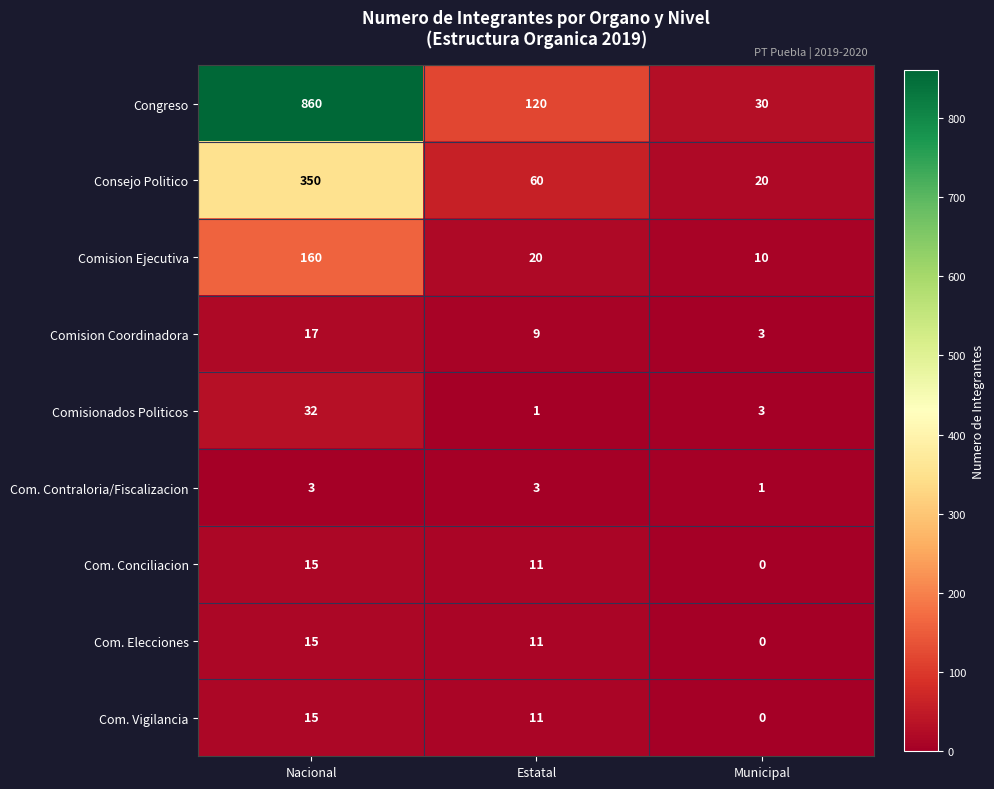

Which series has the largest total across all categories?

Congreso